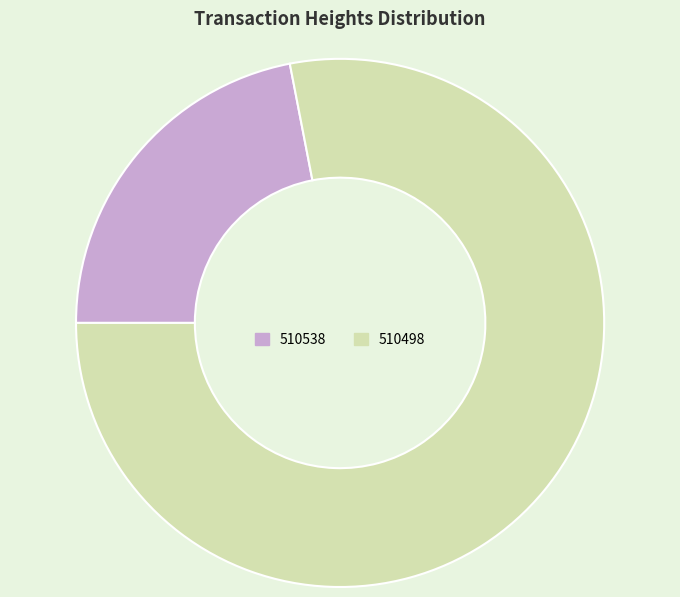

What is the ratio of the value at 510538 to the value at 510498?

0.3